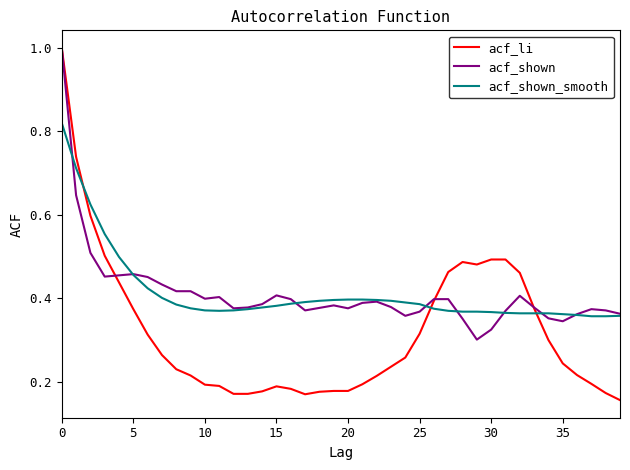

What is the highest value of the acf_shown series?

1.0